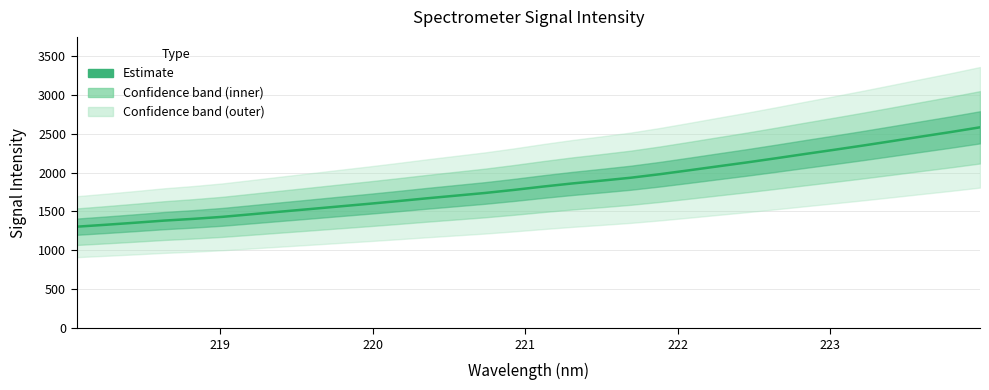

True or false: the data has more than 2 interior local peaks.

False